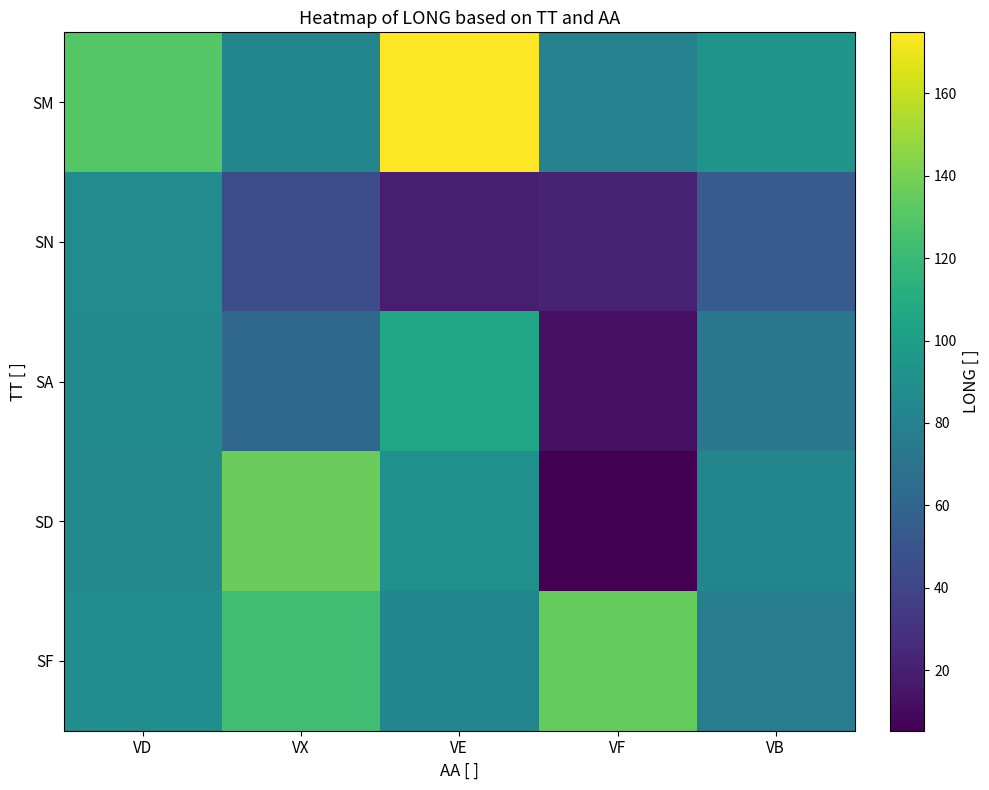

How many values in the SM series are below 92?

2